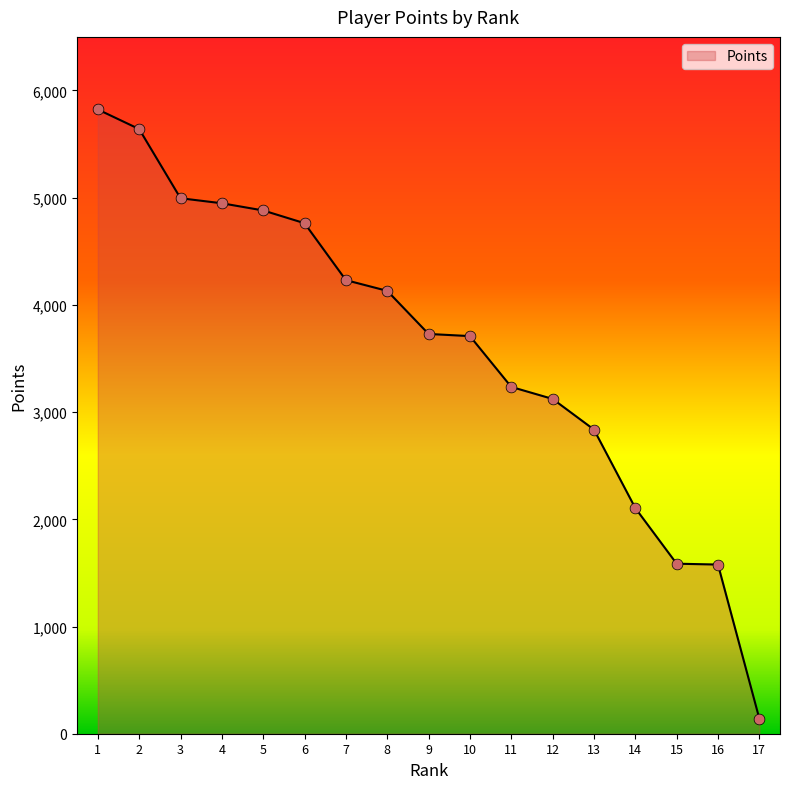

Between 7 and 5, which is larger?

5